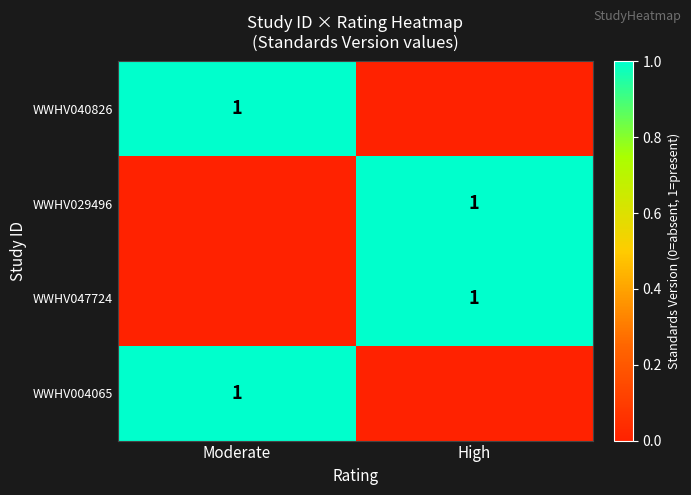

The value of WWHV040826 at Moderate is 1. True or false?

True